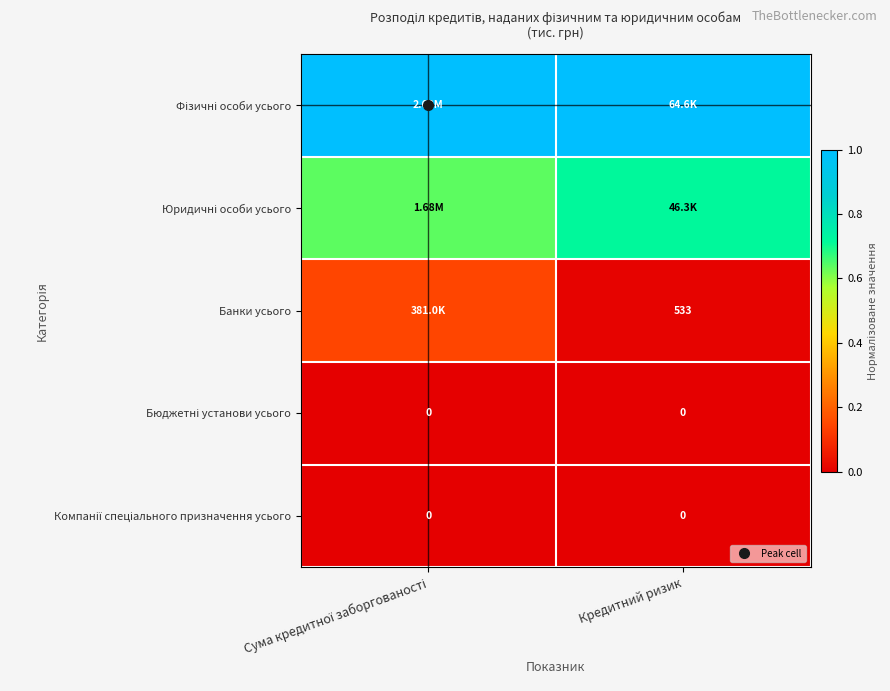

Which category has the lowest value in the Бюджетні установи усього series?

Сума кредитної заборгованості